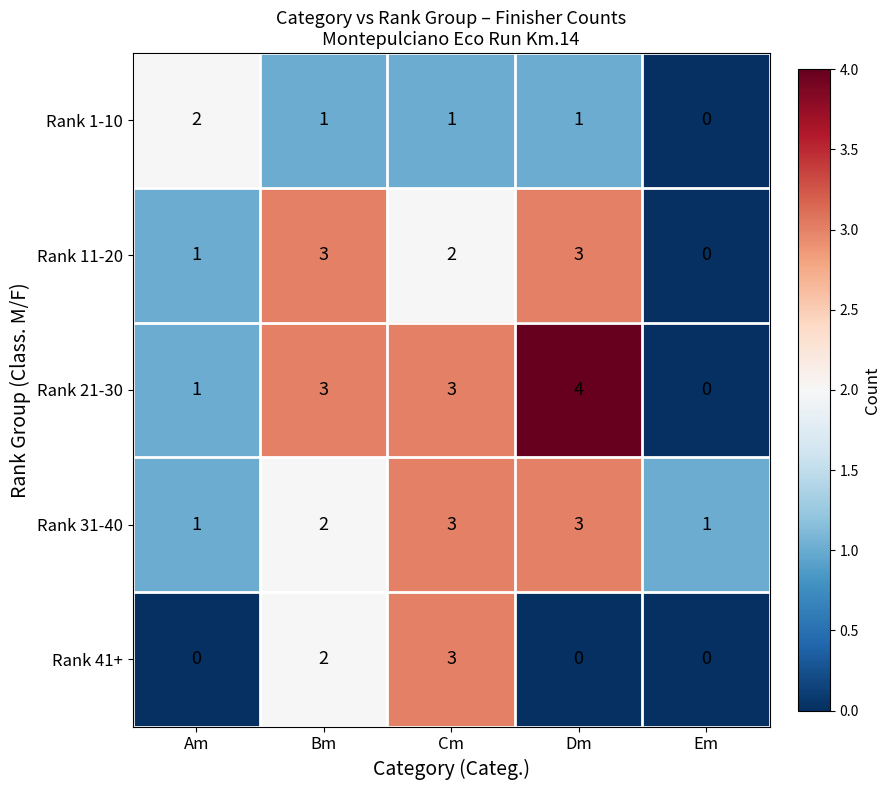

Where does the Rank 1-10 series first go above 1?

Am